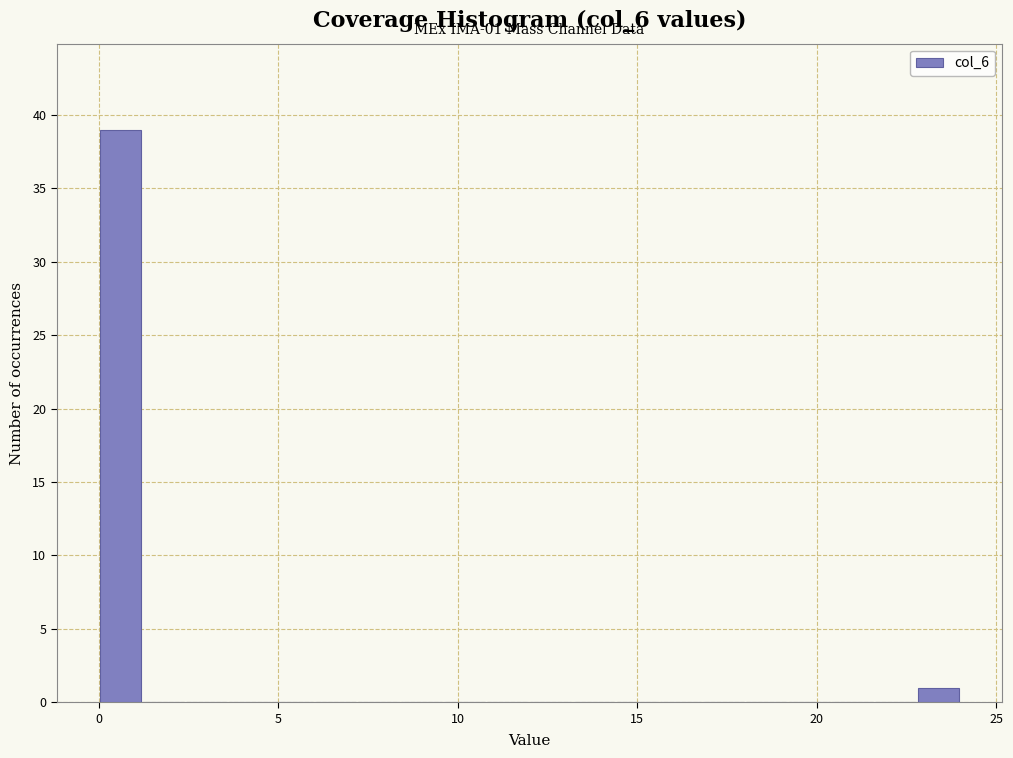

Read against the x-axis, roughly where is the centre of the tallest bar?

0.5